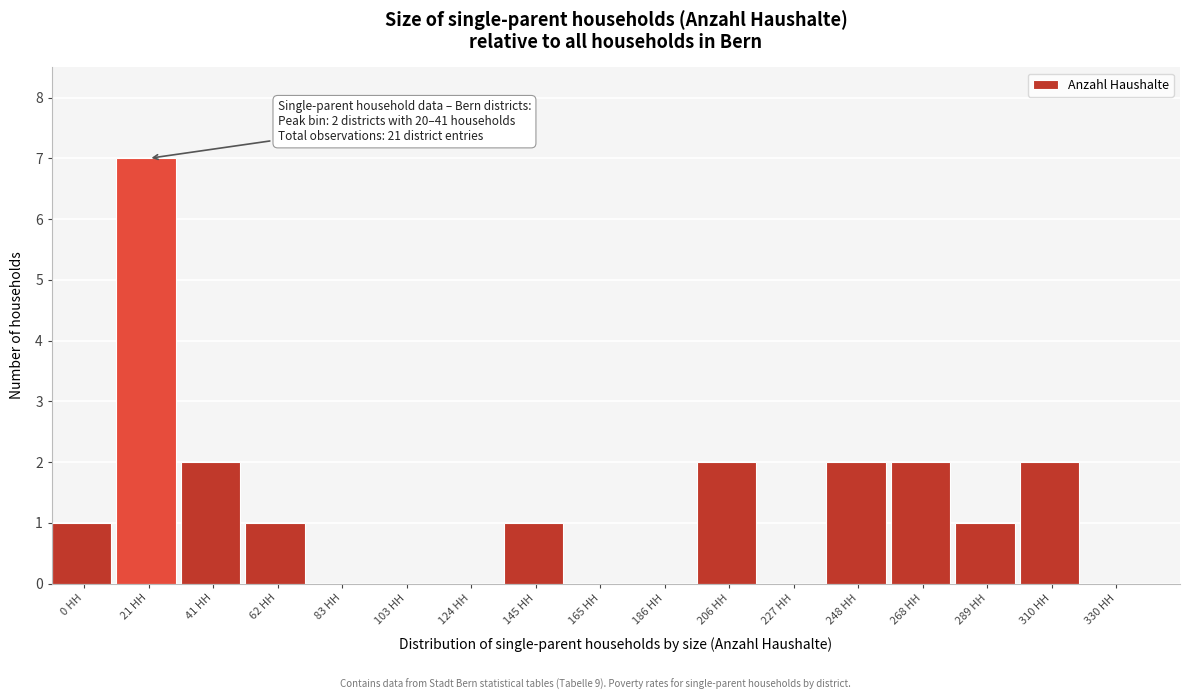

Reading left to right, list all the values displayed in this chart.

0 HH=1	21 HH=7	41 HH=2	62 HH=1	83 HH=0	103 HH=0	124 HH=0	145 HH=1	165 HH=0	186 HH=0	206 HH=2	227 HH=0	248 HH=2	268 HH=2	289 HH=1	310 HH=2	330 HH=0